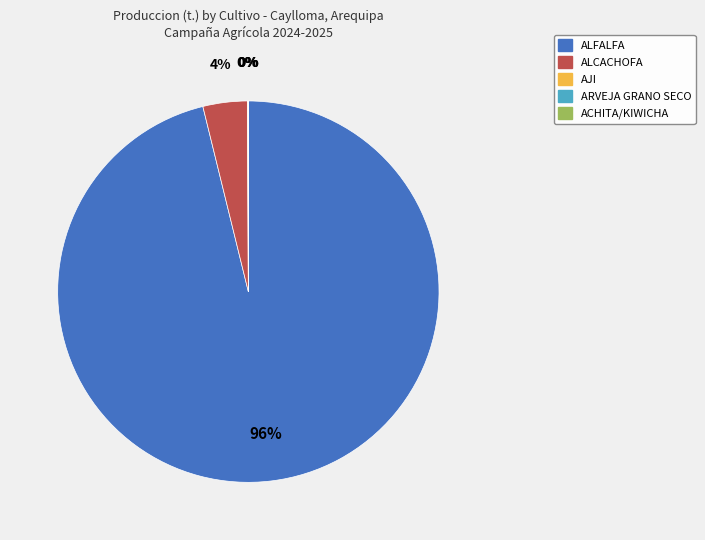

To the nearest percent, what portion does ALFALFA represent?

96%